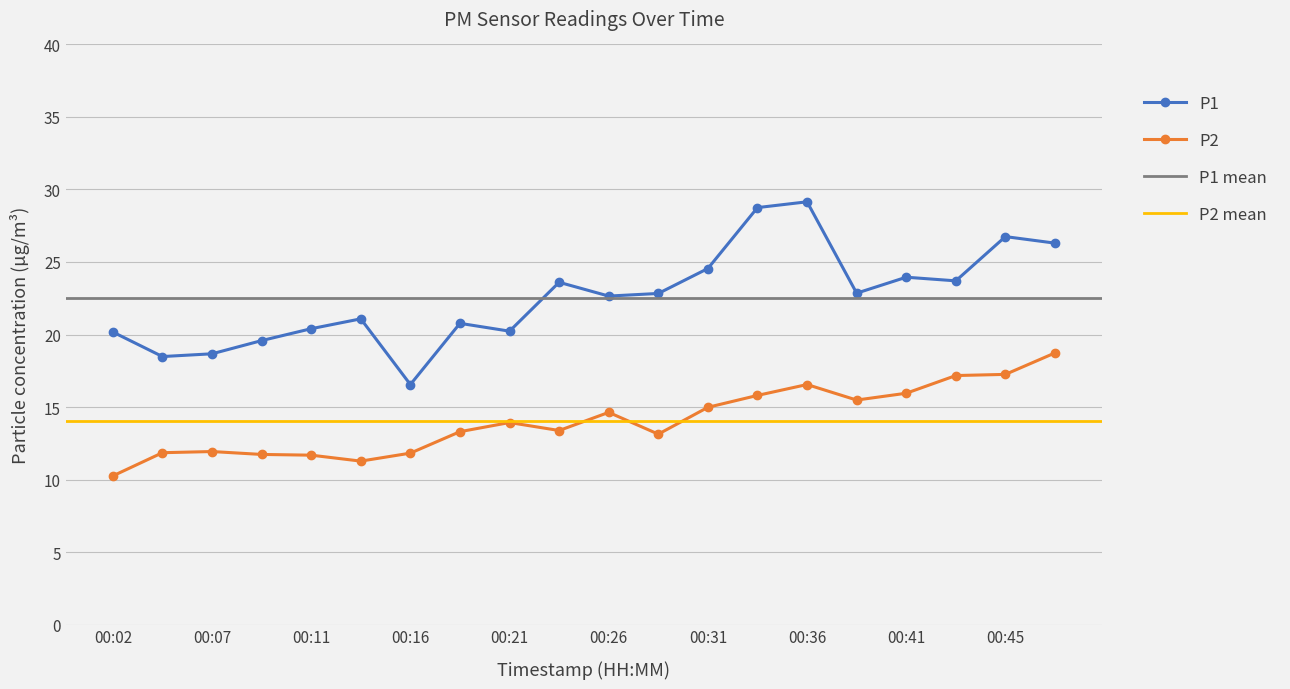

Which series has the largest total across all categories?

P1